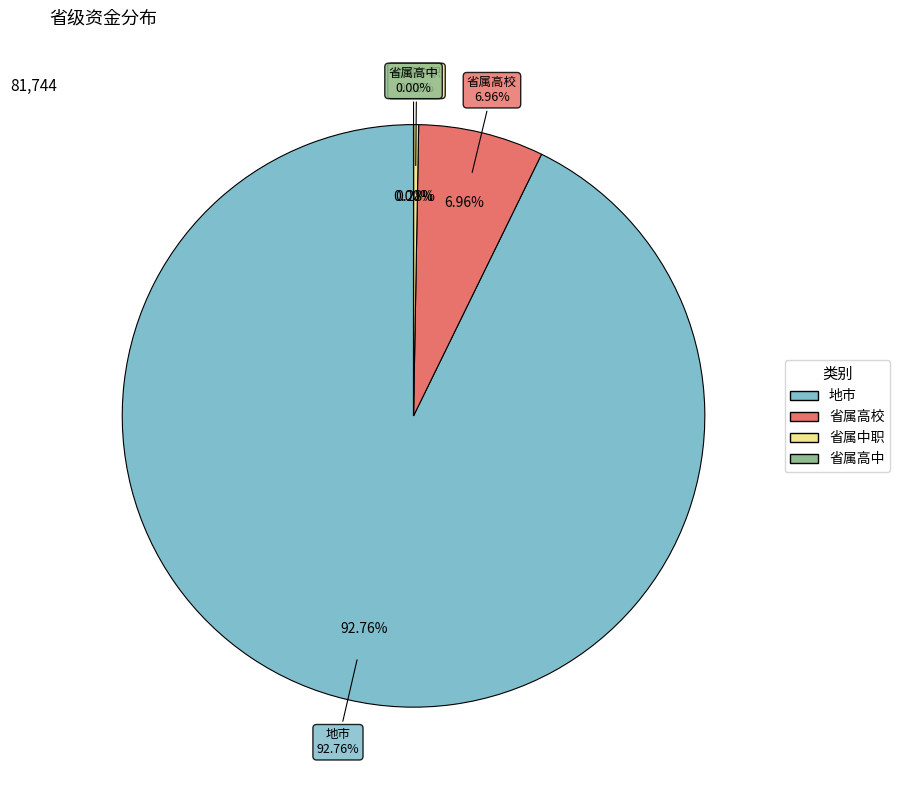

How many segments does this pie chart have?

4